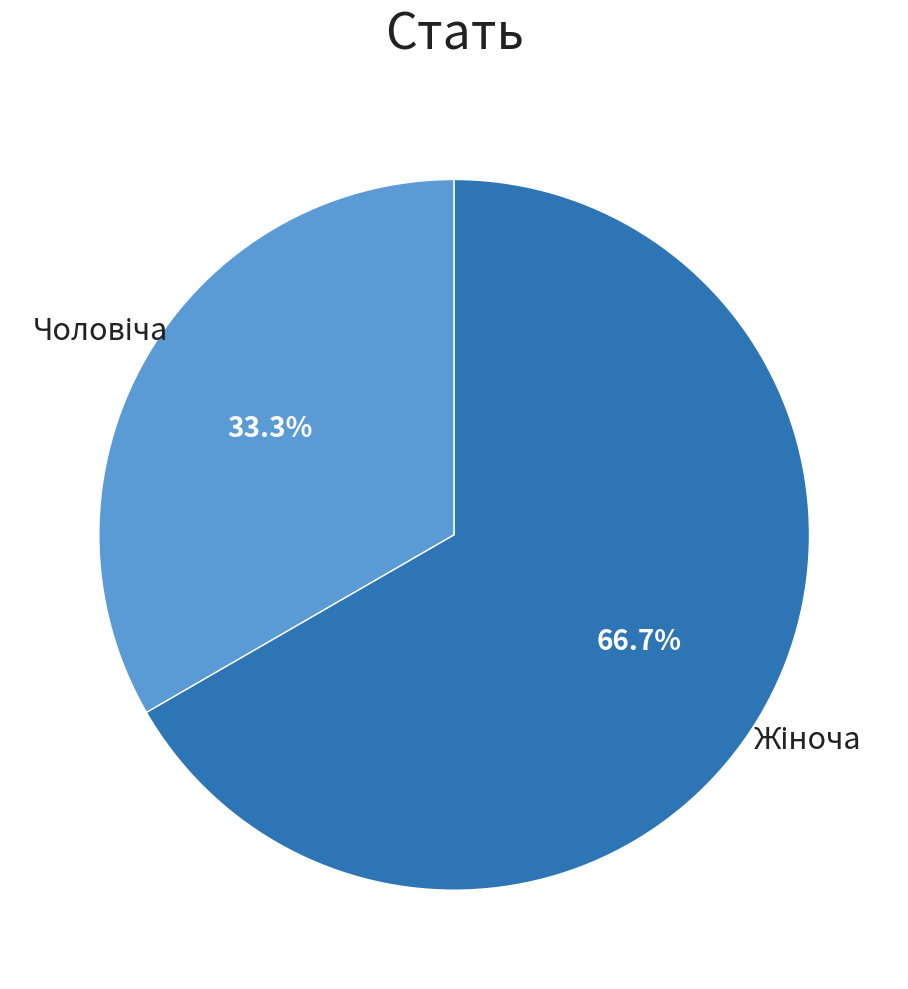

Does any single category account for the majority?

Yes